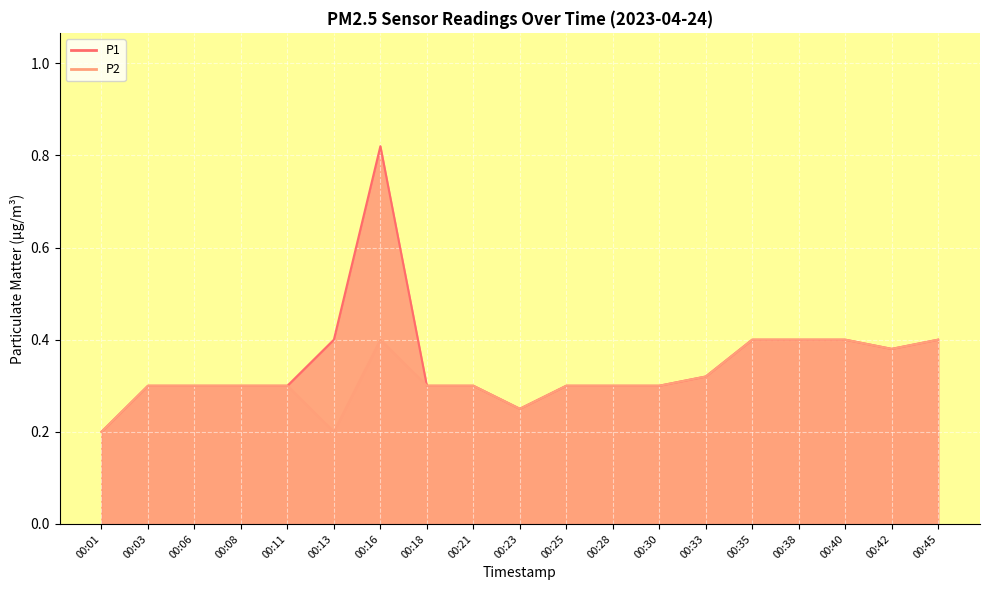

At which label does P2 reach its minimum?

00:01